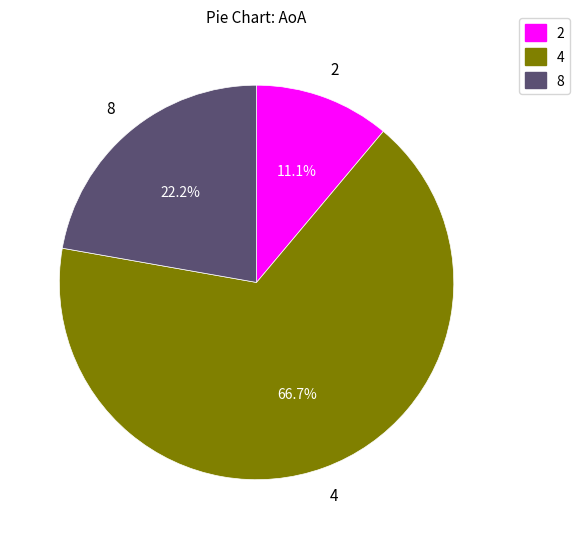

Is the sum of 8 and 2 greater than half?

No